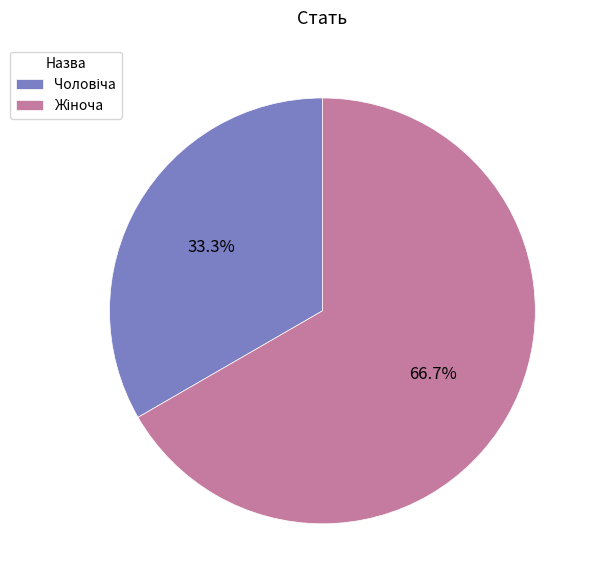

Does any single category account for the majority?

Yes